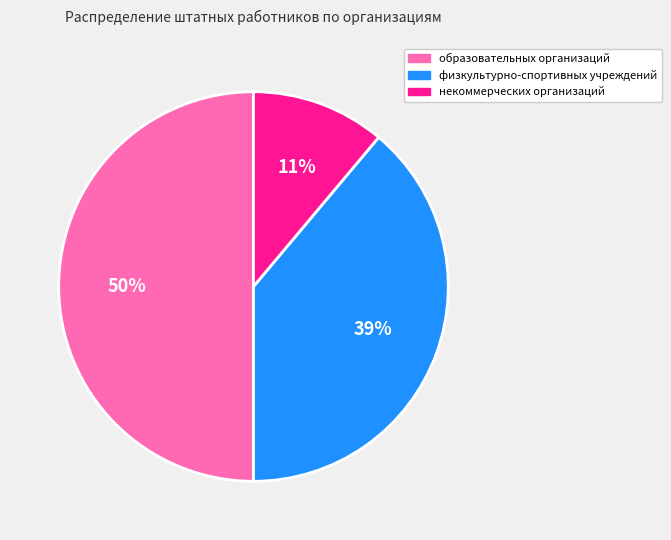

Does физкультурно-спортивных учреждений account for over 50% of the chart?

No